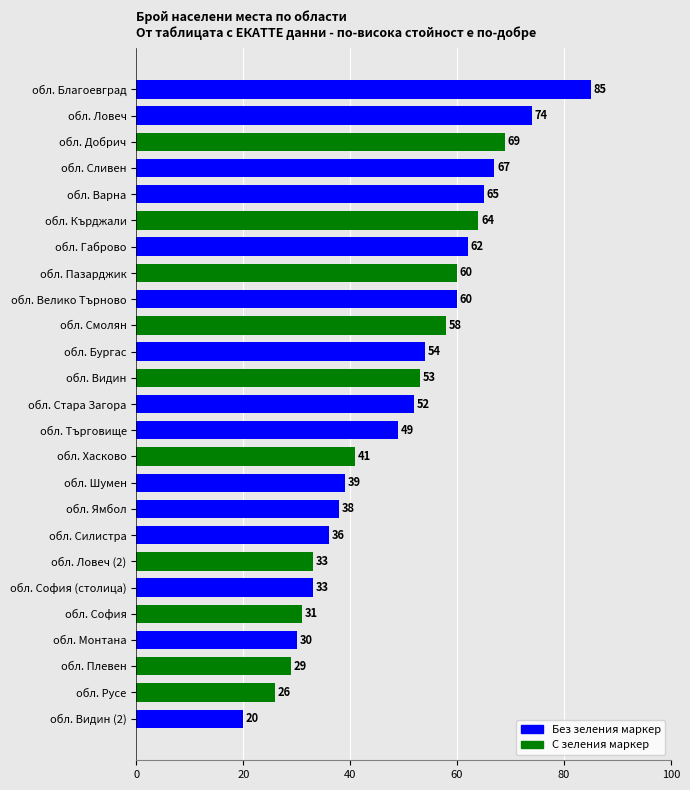

What is the change in value from обл. Добрич to обл. Ловеч (2)?

-36